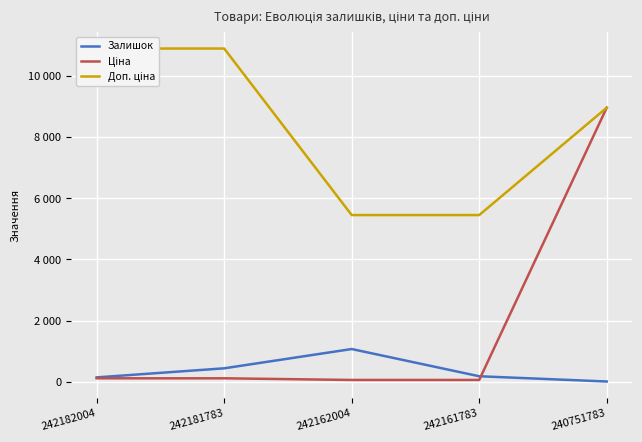

List the series in order of their overall mean, highest first.

Доп. ціна, Ціна, Залишок